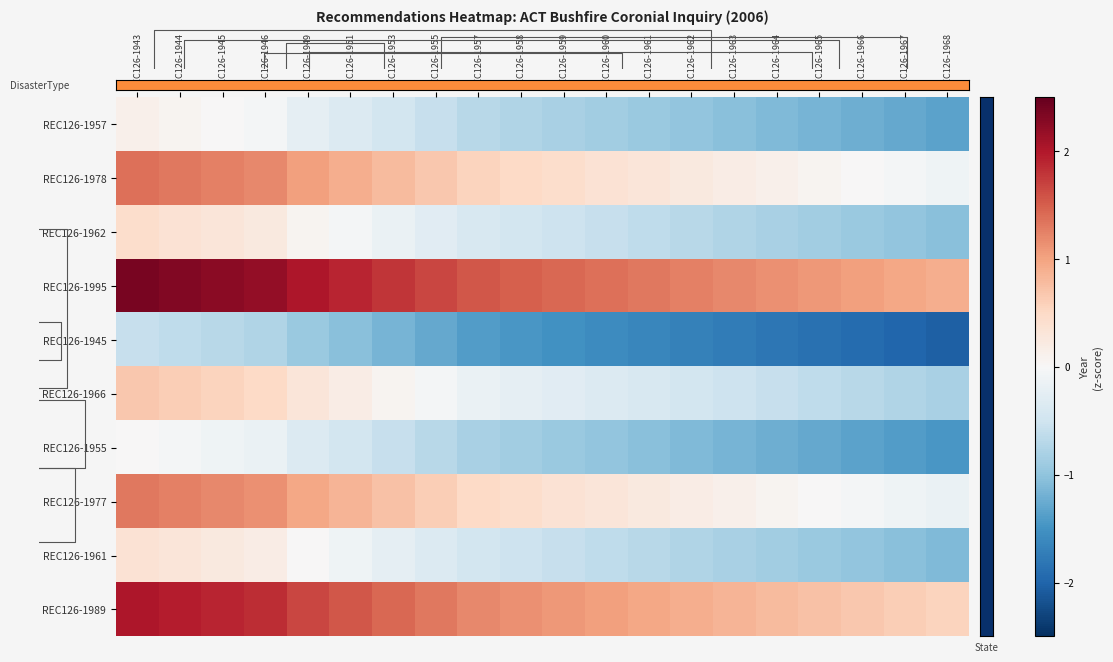

What is the minimum value for REC126-1945?

-2.0